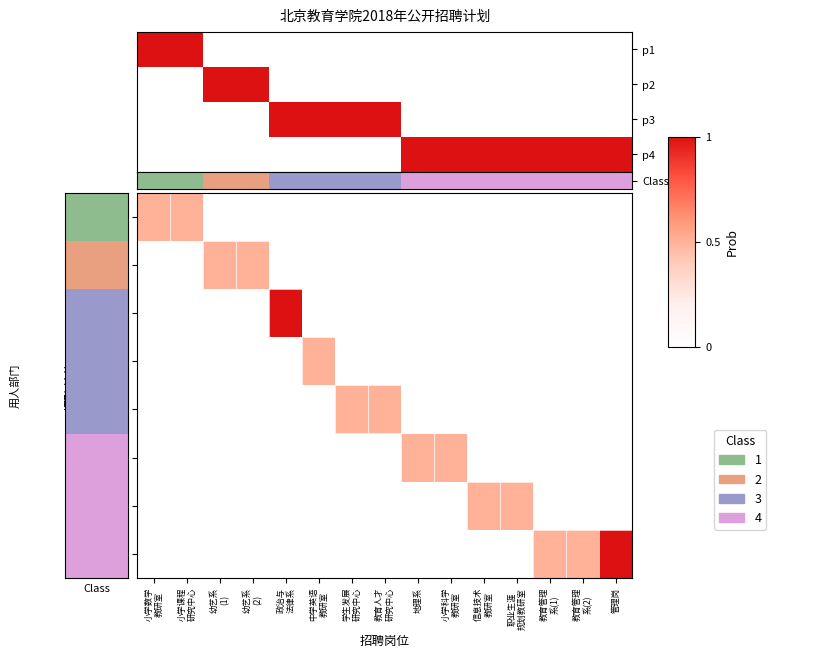

What is the difference between the maximum and minimum values in the p2 series?

1.0